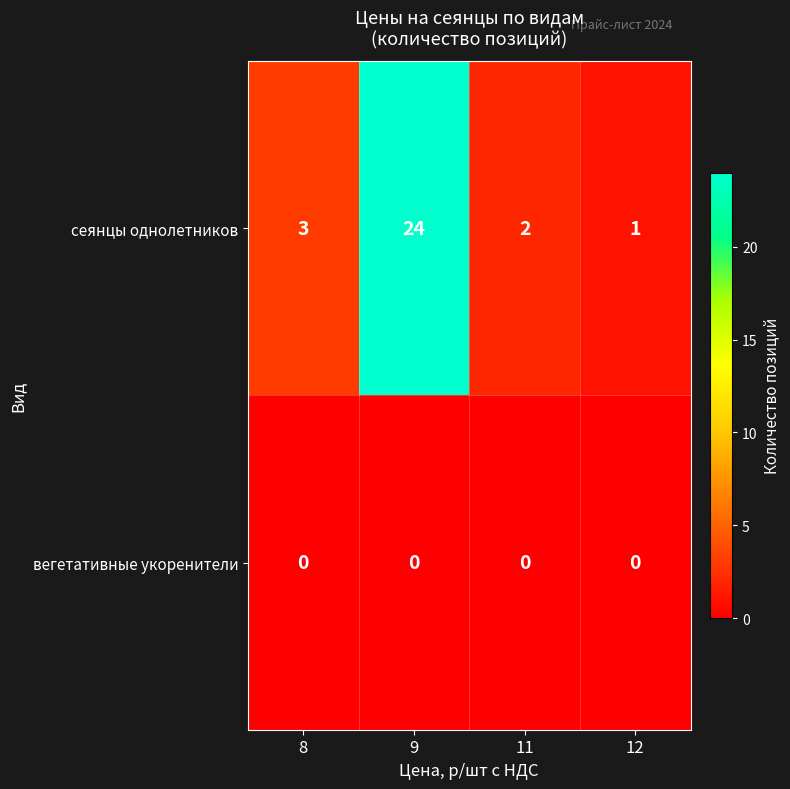

Between 11 and 12, which series saw the biggest shift?

сеянцы однолетников